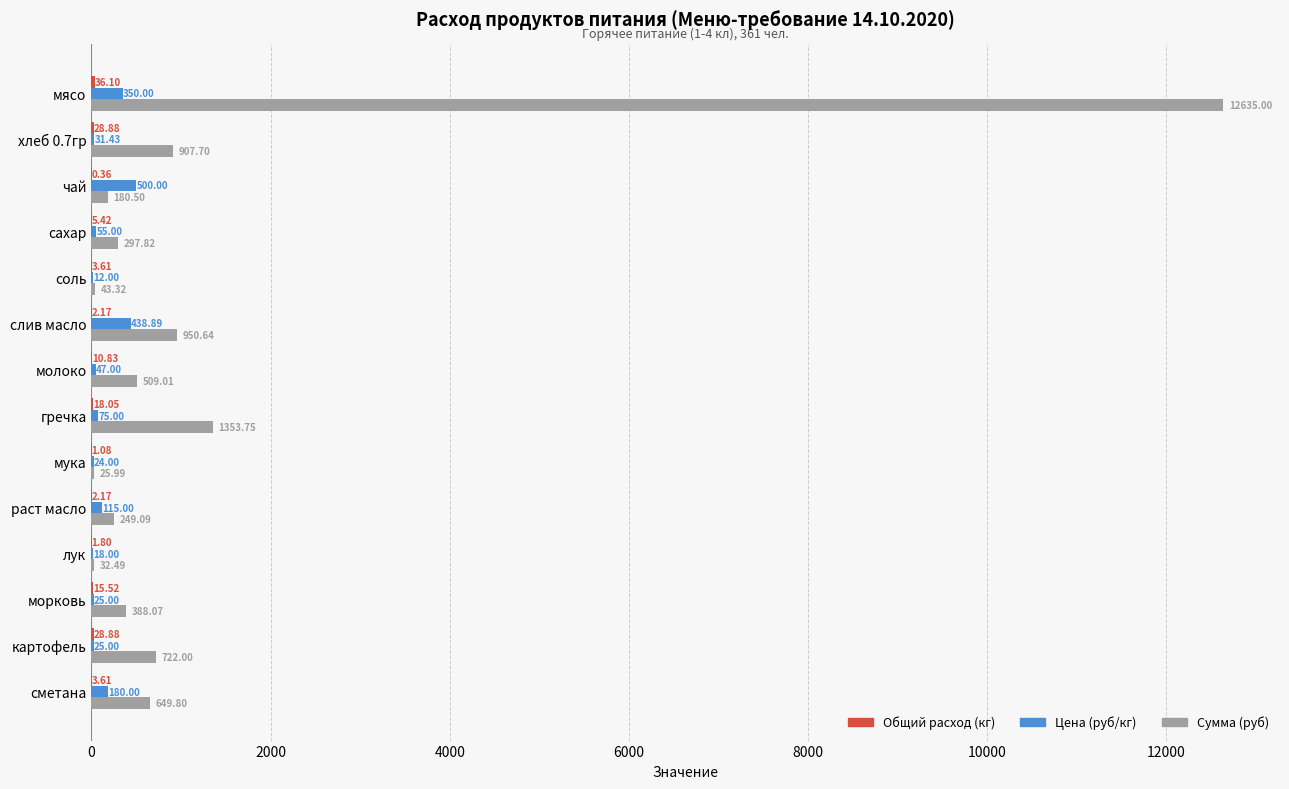

What is the sum of the Сумма (руб) values at чай and сметана?

830.3